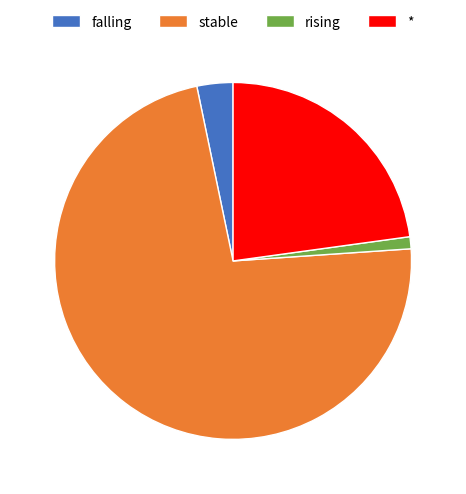

Between rising and *, which is larger?

*